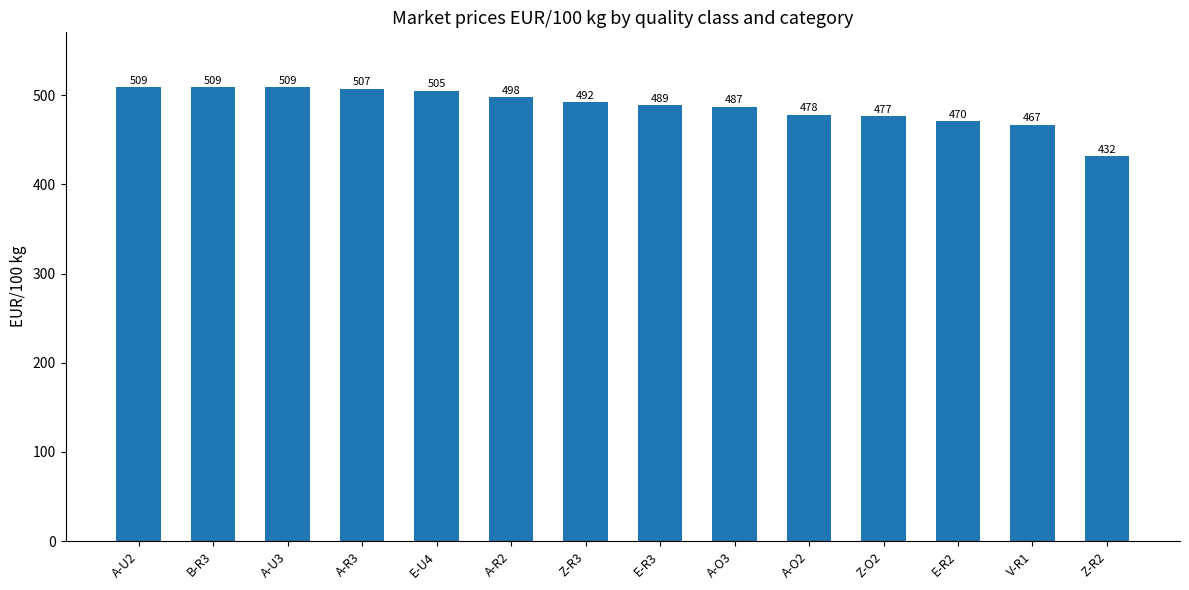

Where does the data first go above 491?

A-U2